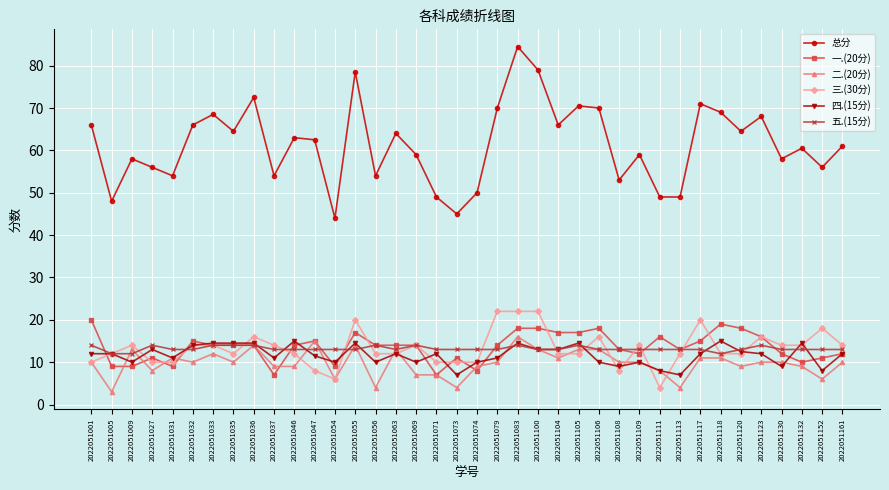

Which series ends up on top after the final intersection of 五.(15分) and 一.(20分)?

五.(15分)